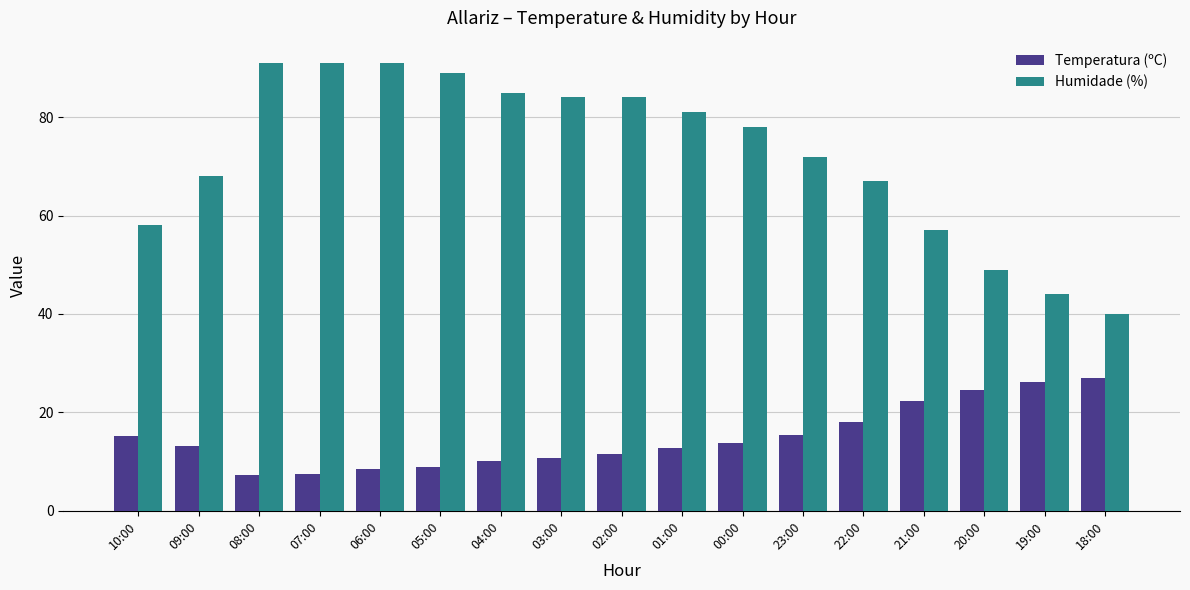

What is the spread (max minus min) of values at 00:00?

64.2